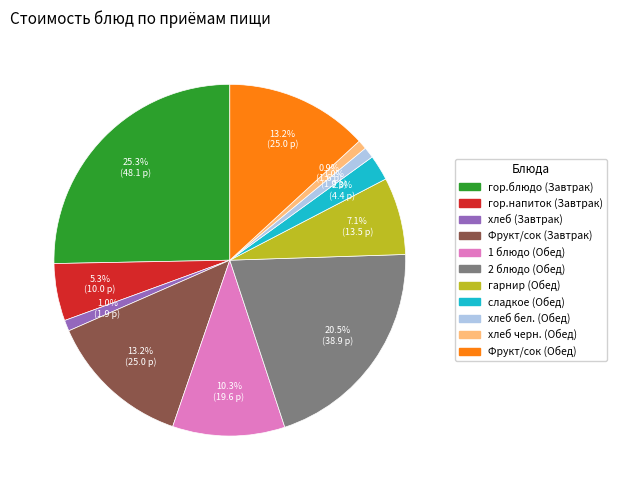

Which has a higher value, 1 блюдо (Обед) or хлеб черн. (Обед)?

1 блюдо (Обед)